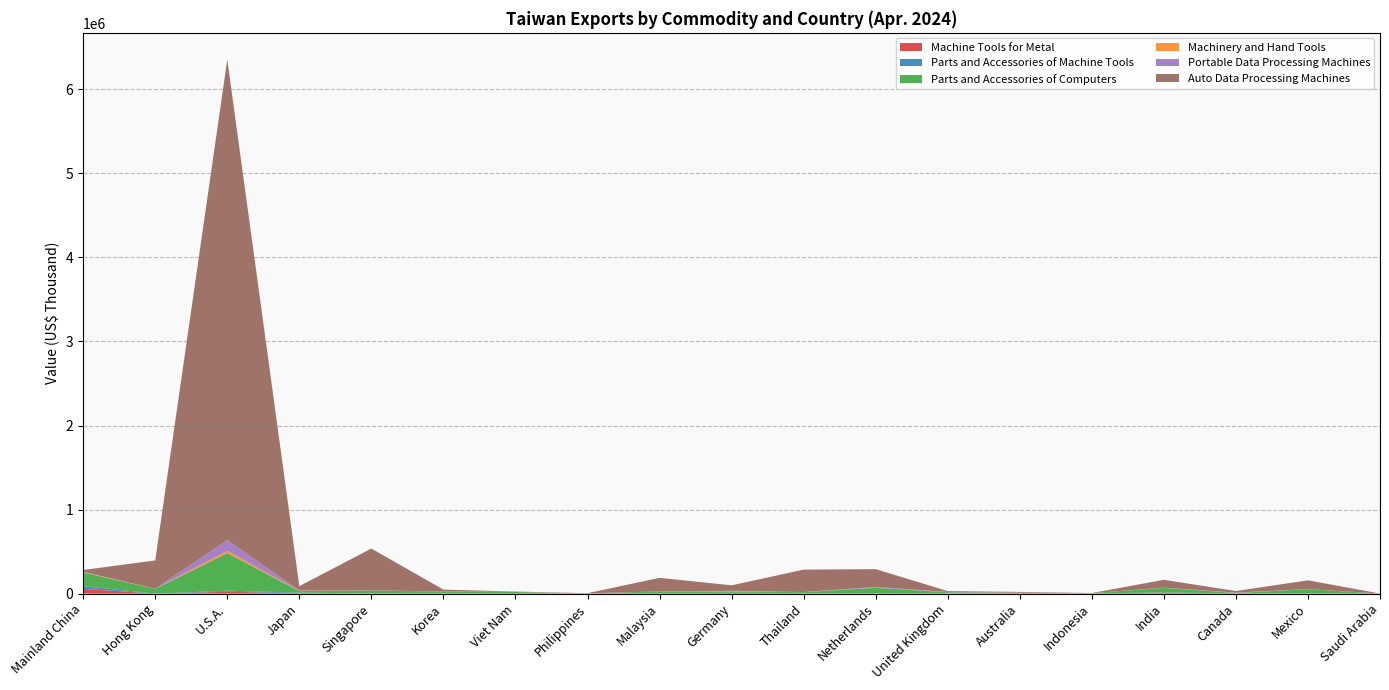

Reading left to right, extract all data points from this chart.

Machine Tools for Metal: 57118	355	22526	4403	1162	1856	6289	1158	2368	7979	3432	4463	3719	1518	1823	11852	2672	1226	266
Parts and Accessories of Machine Tools: 32294	220	12626	7893	389	1620	740	286	579	2645	2075	600	1008	476	1096	2796	845	1074	70
Parts and Accessories of Computers: 162811	55992	446290	18242	35377	22549	12760	2347	23550	16207	12588	64683	11214	6863	3146	54497	4478	50970	533
Machinery and Hand Tools: 4556	280	27319	3462	278	477	1261	24	240	2524	555	1575	508	795	168	1102	600	702	220
Portable Data Processing Machines: 3601	1332	126803	2510	1015	132	9	12	167	4226	138	8443	4409	1531	3	868	4170	4	15
Auto Data Processing Machines: 21049	337045	5718114	52802	498464	21357	3927	1713	161178	65245	267000	211673	9697	9186	1014	93149	18267	104593	227